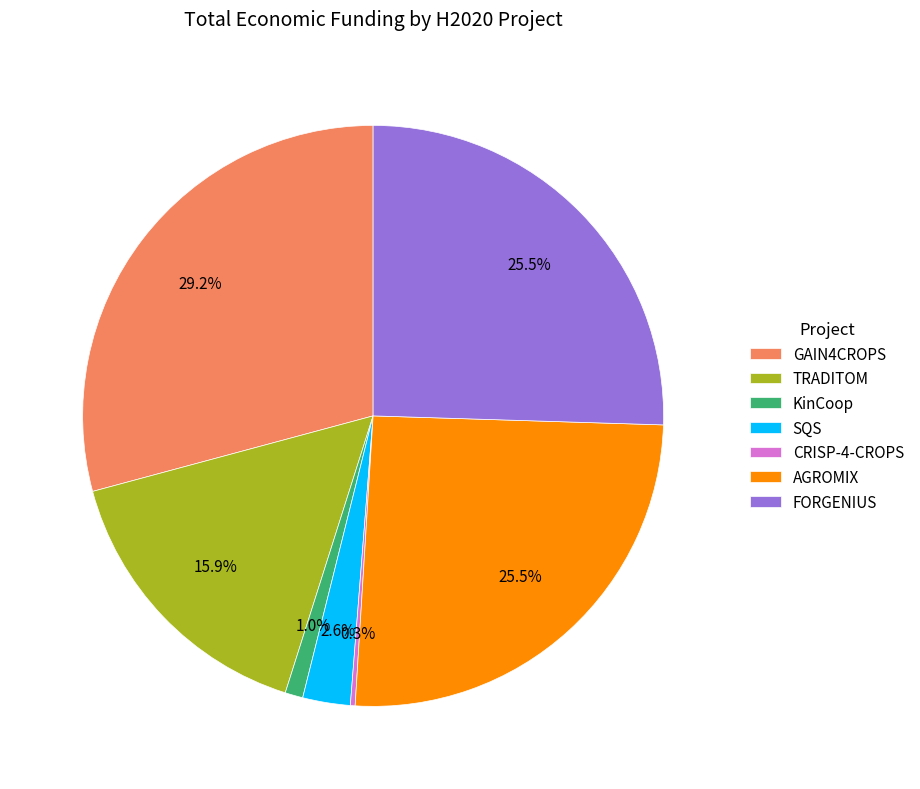

Which category has the biggest portion of the pie?

GAIN4CROPS